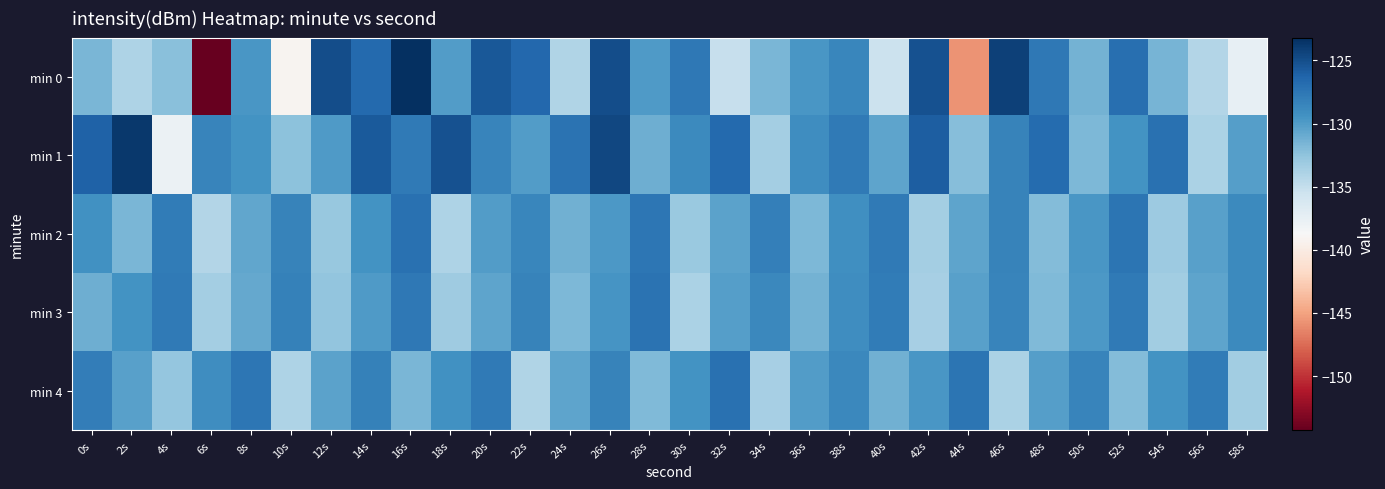

What is the greatest value displayed?

-123.2